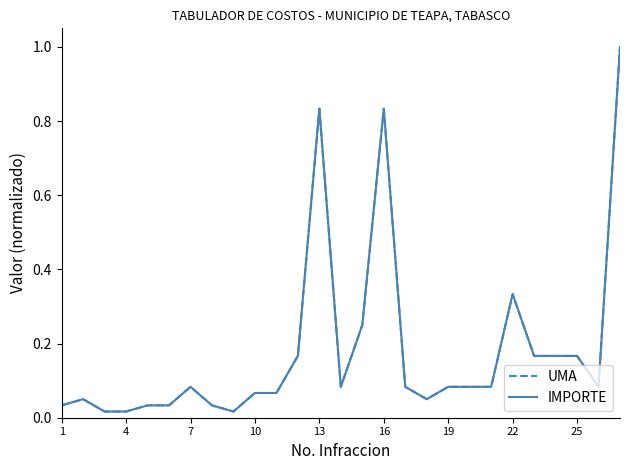

List the series in order of their peak value, lowest first.

UMA, IMPORTE